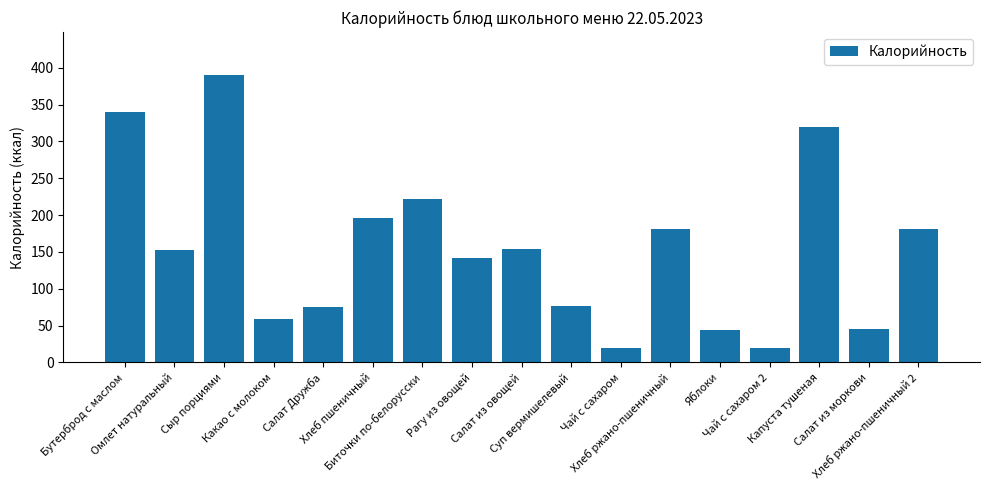

What is the difference between the values at Чай с сахаром and Какао с молоком?

40